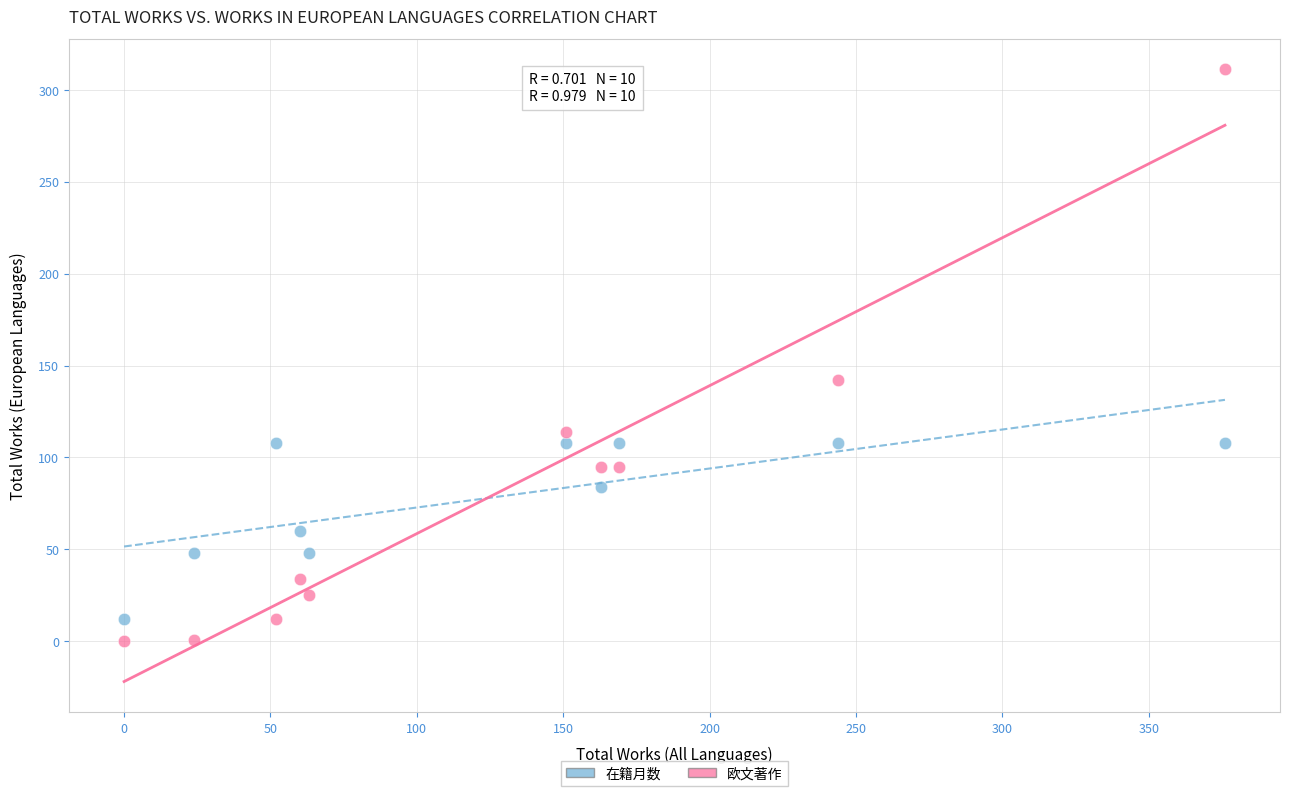

Across all data points, what is the range of Y values (max minus min)?

311